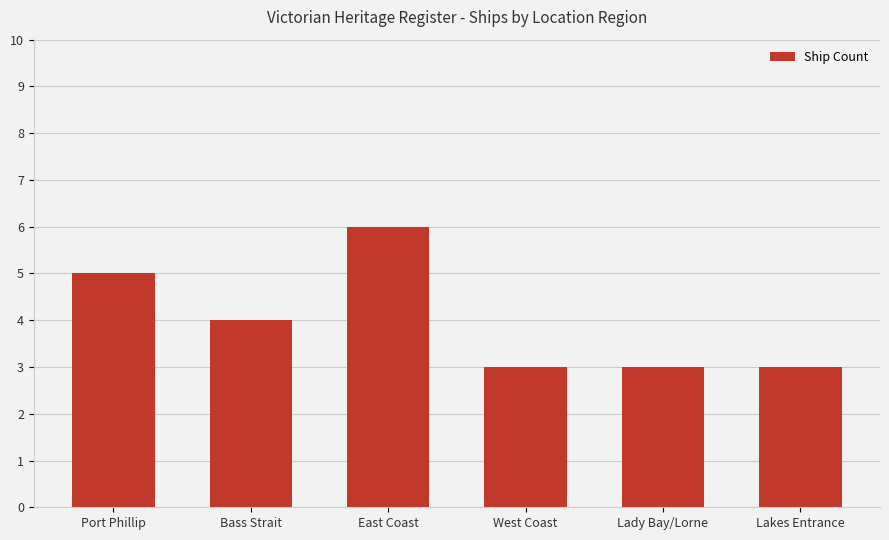

Reading right to left, transcribe all the data shown in this chart.

3	3	3	6	4	5